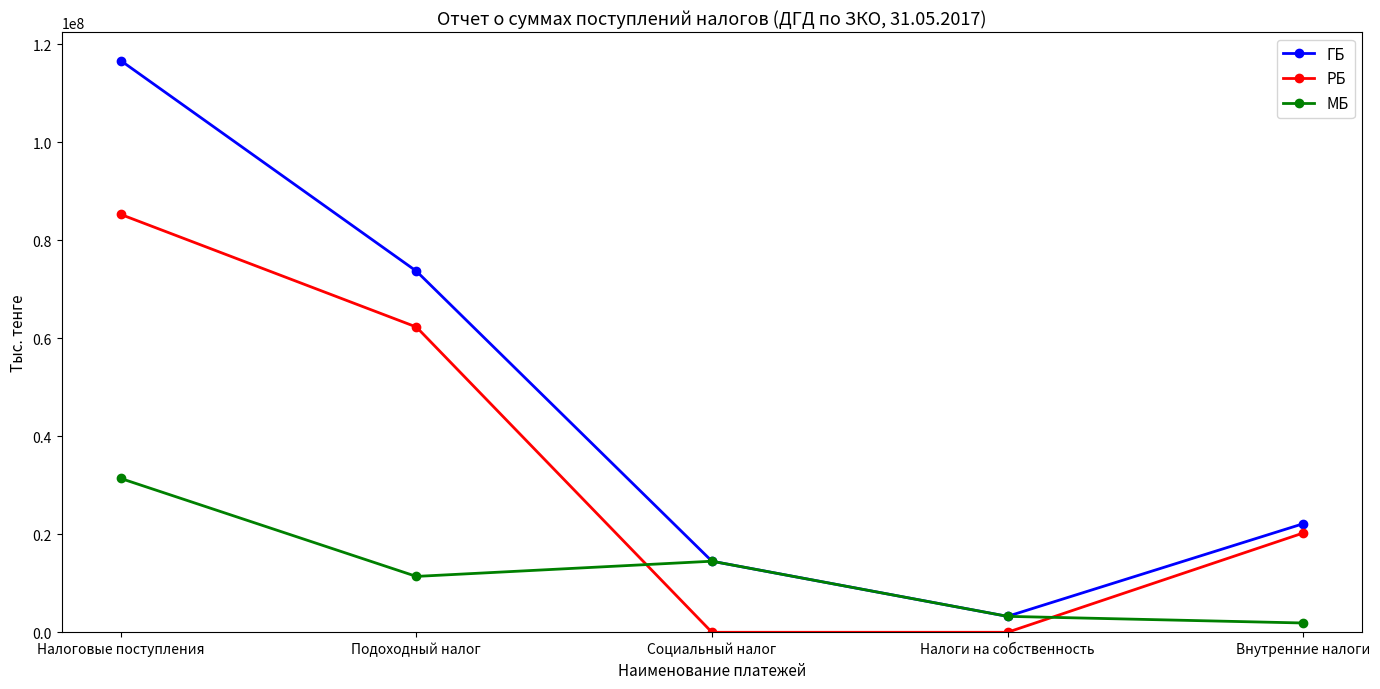

Which label corresponds to the largest value in the chart?

Налоговые поступления